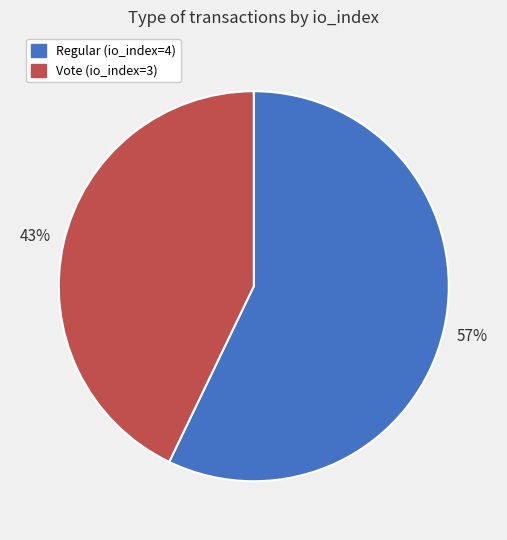

Combined, do Regular (io_index=4) and Vote (io_index=3) account for over 50%?

Yes